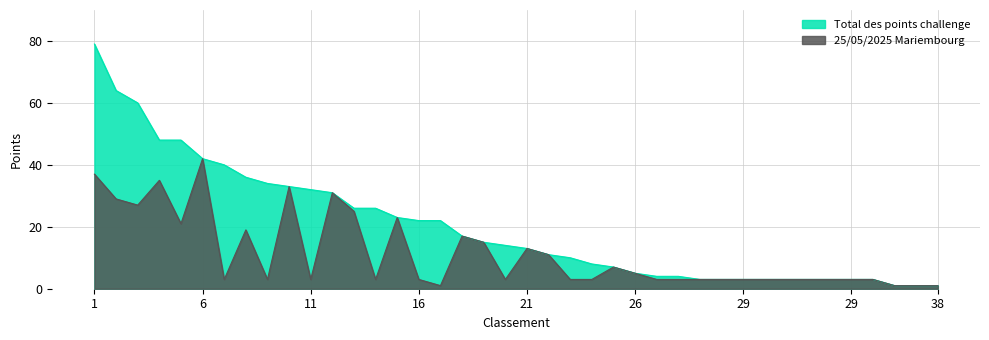

What is the minimum value for 25/05/2025 Mariembourg?

1